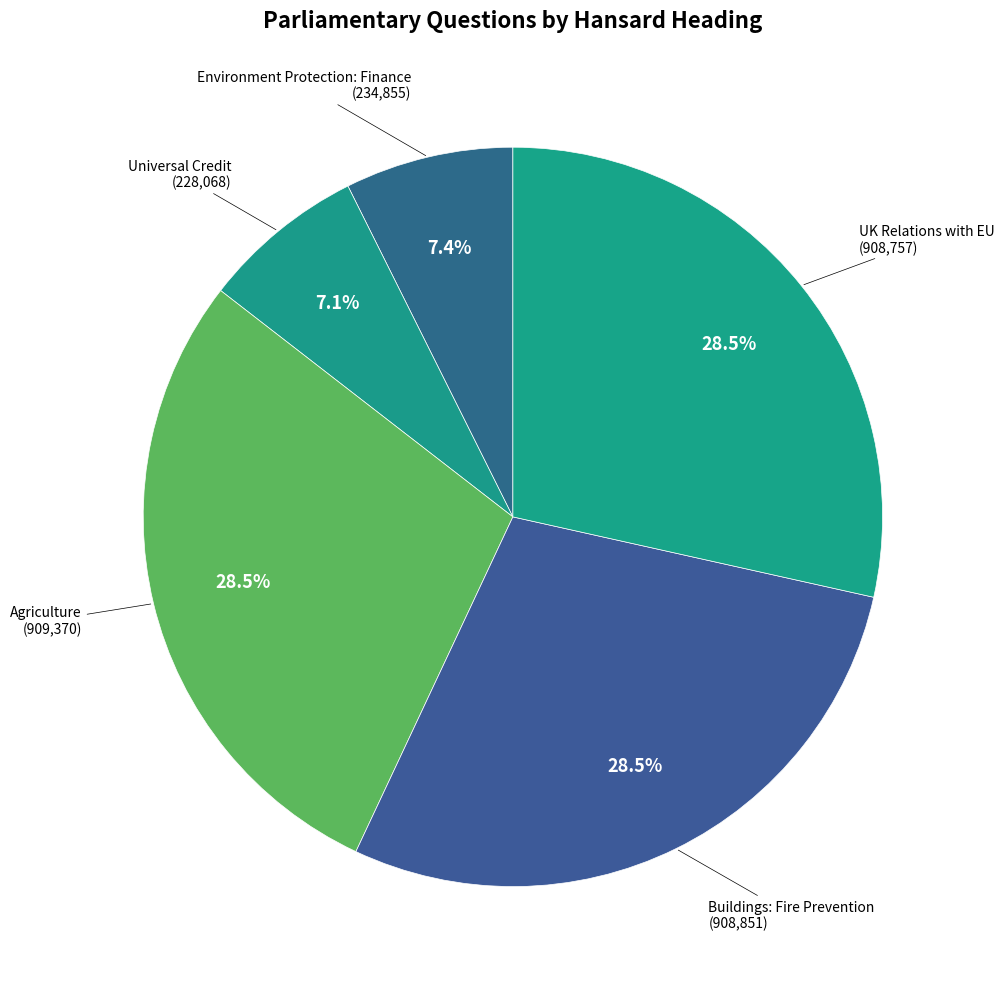

Count the number of slices in the pie.

5